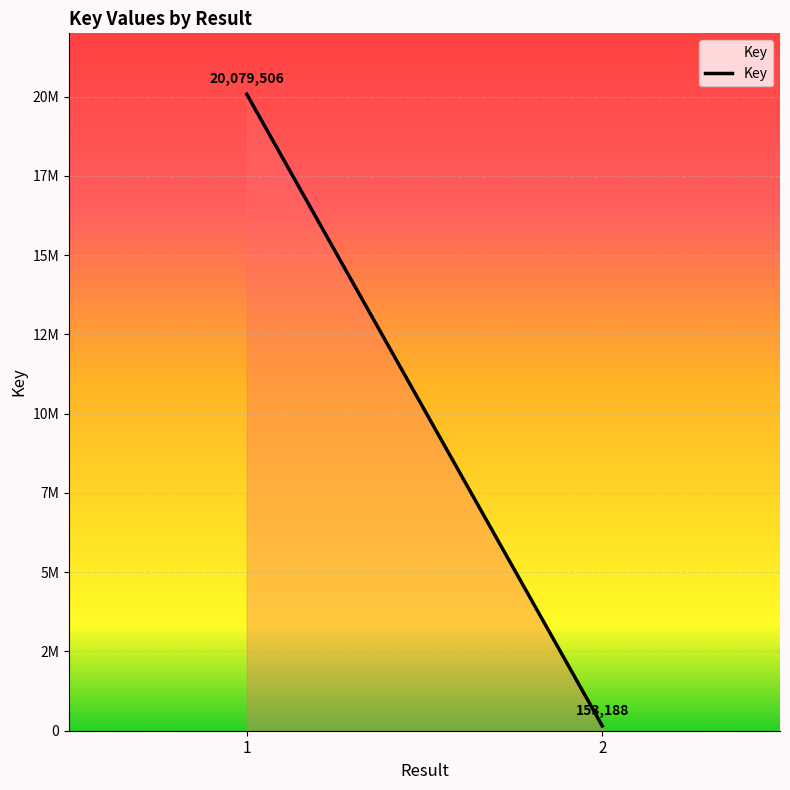

Is it true that the value at  is 153188?

True